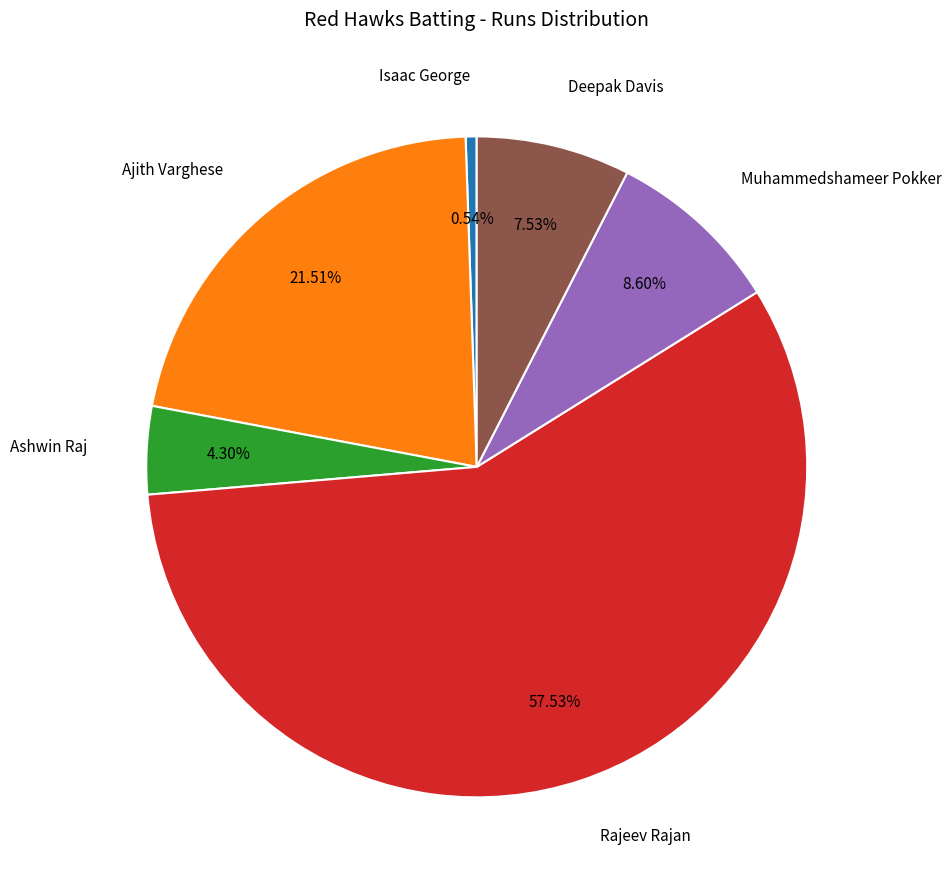

Which category has the biggest portion of the pie?

Rajeev Rajan